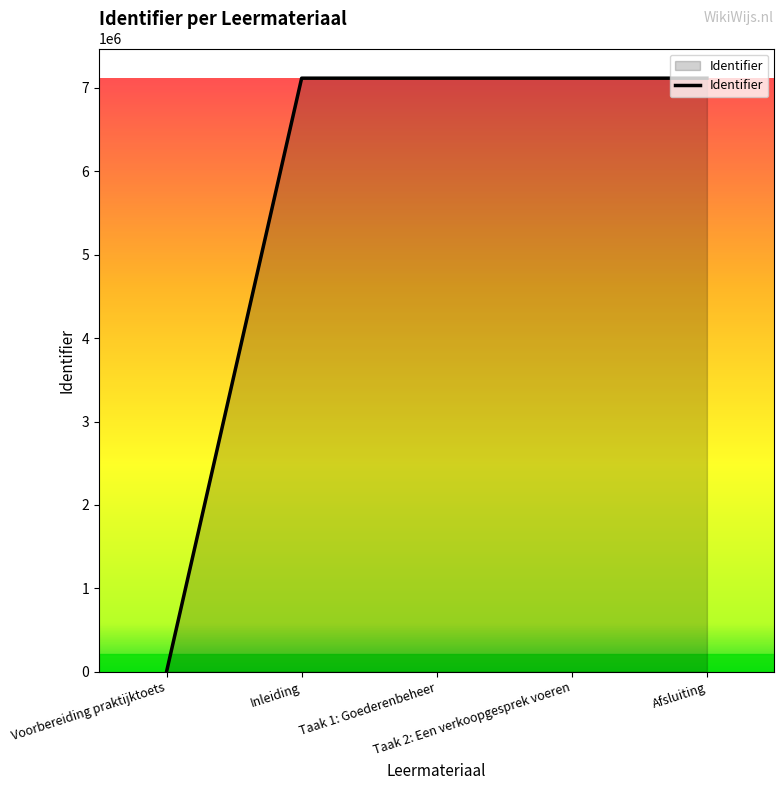

What is the greatest value displayed?

7117298